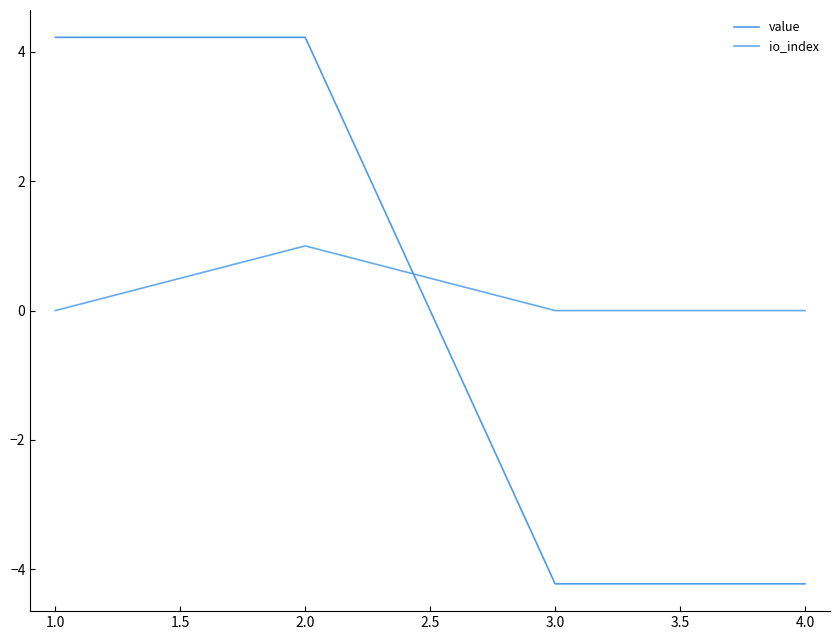

Is this an area chart (filled region under the line)?

No